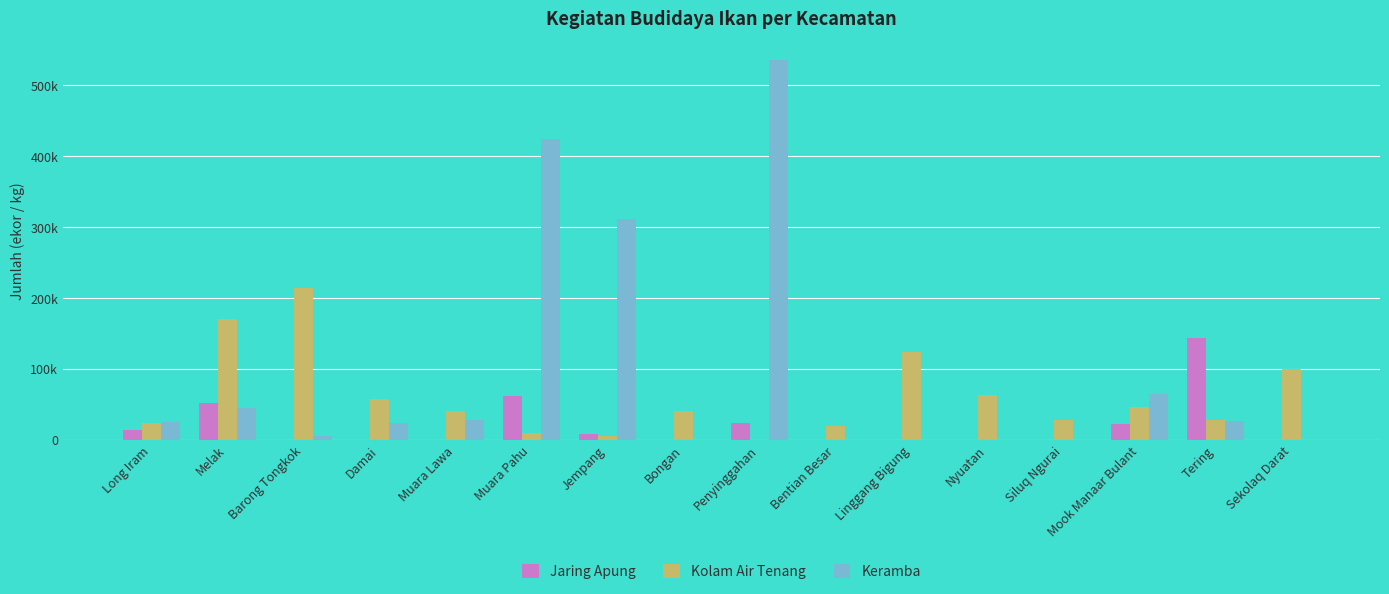

Are the bars grouped side by side (vs. stacked)?

Yes